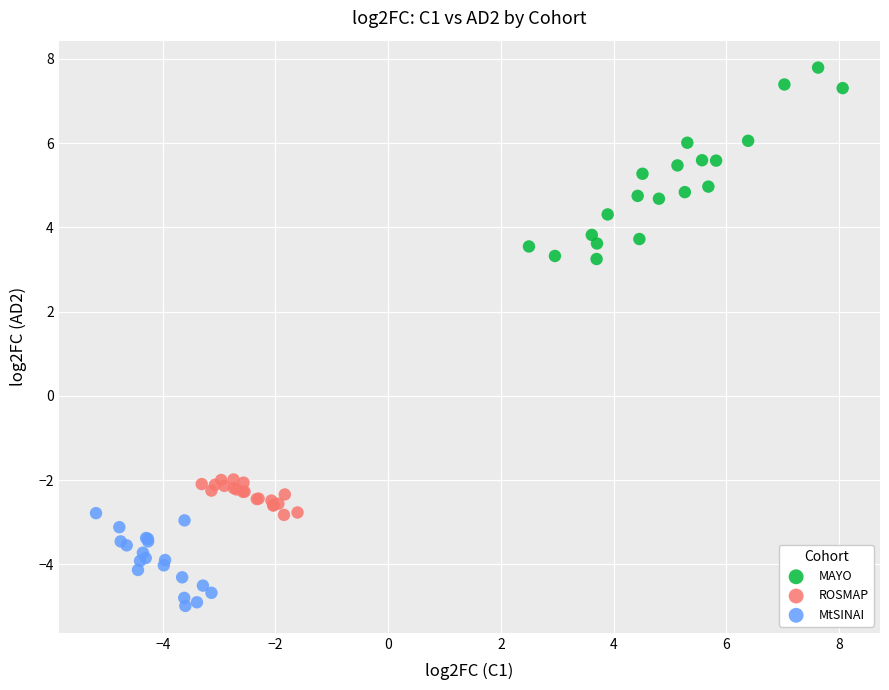

Which series contains the lowest Y value?

MtSINAI